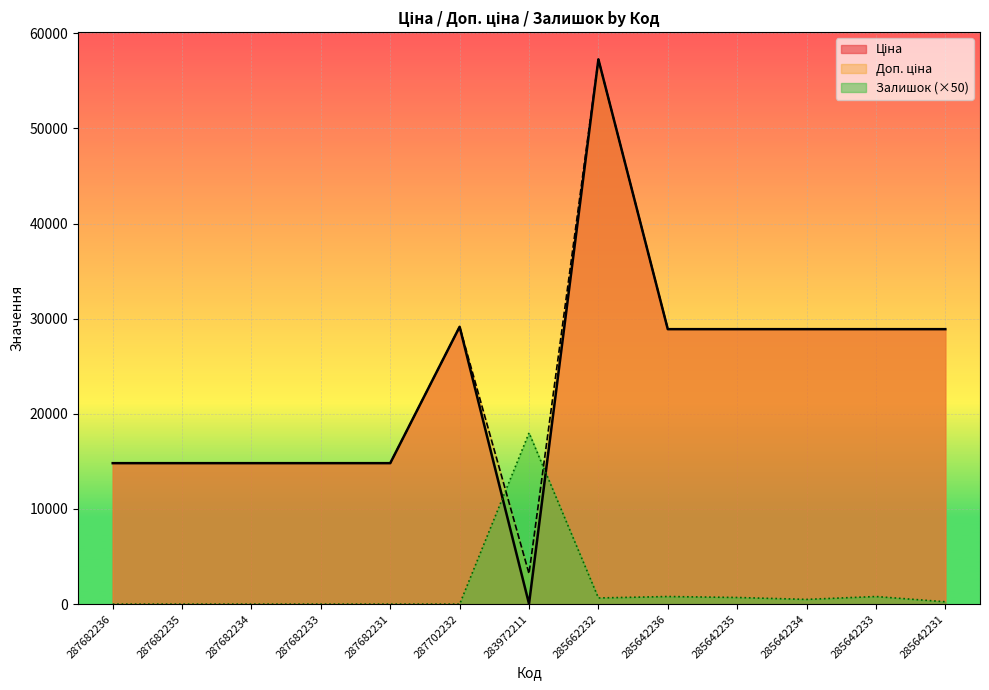

Which series has the largest total across all categories?

Доп. ціна